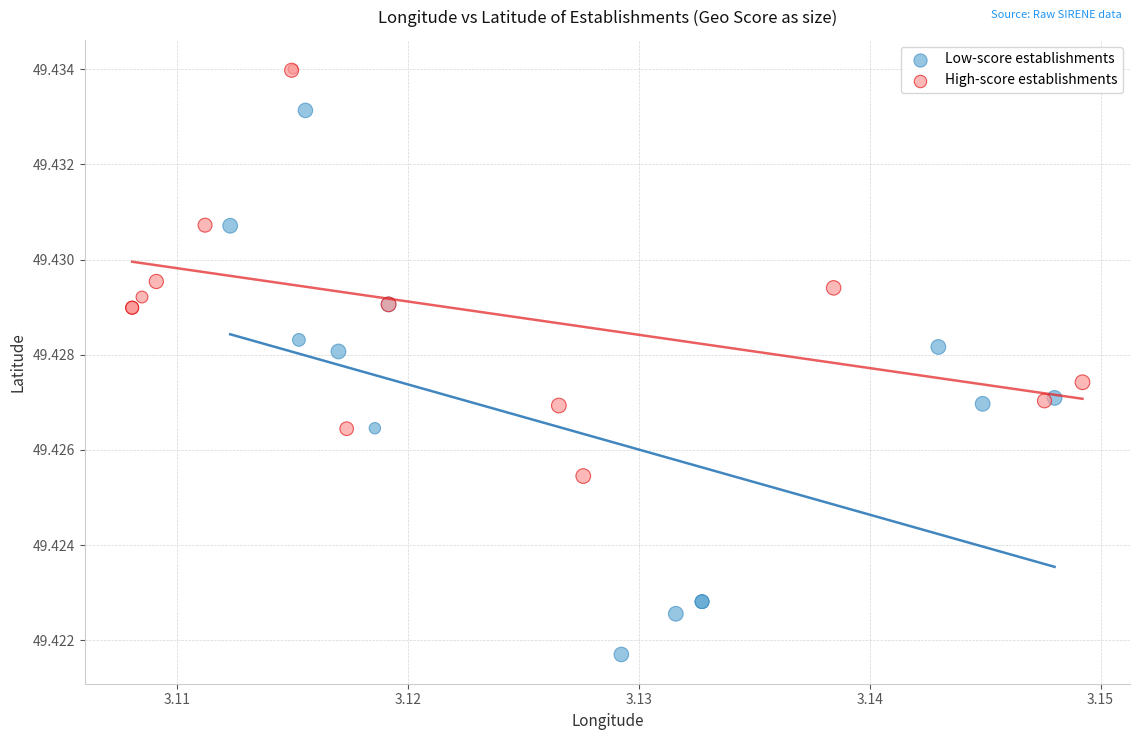

What are all the series names shown in the legend?

Low-score establishments, High-score establishments